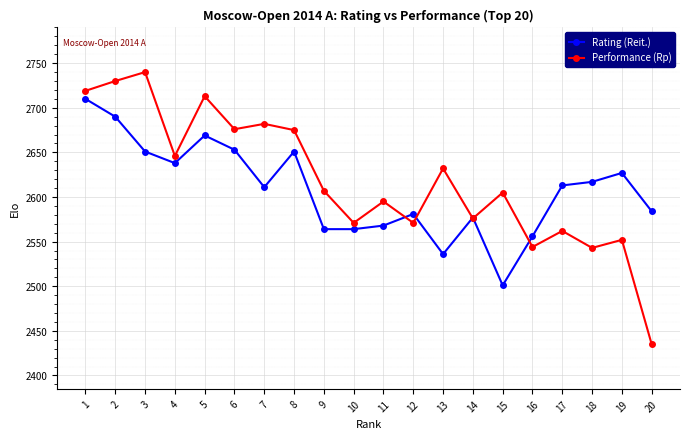

Is the value of Rating (Reit.) at 17 greater than the value of Performance (Rp) at 3?

No